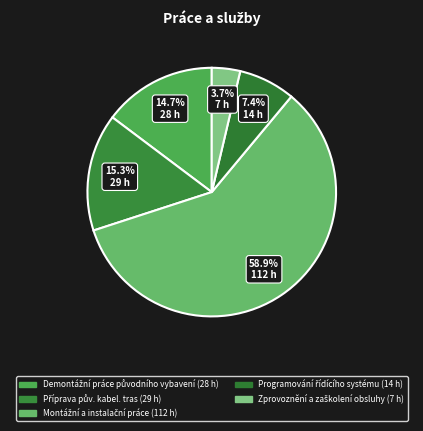

What is the total percentage of Programování řídícího systému and Montážní a instalační práce?

66.3%